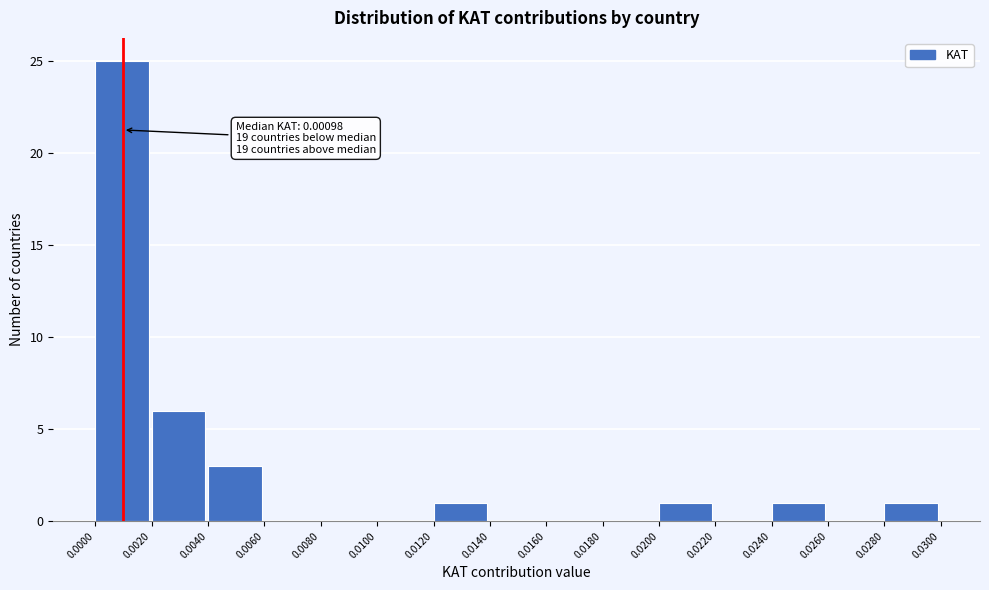

Over which range of the x-axis is the bar tallest?

0.0000 to 0.0020